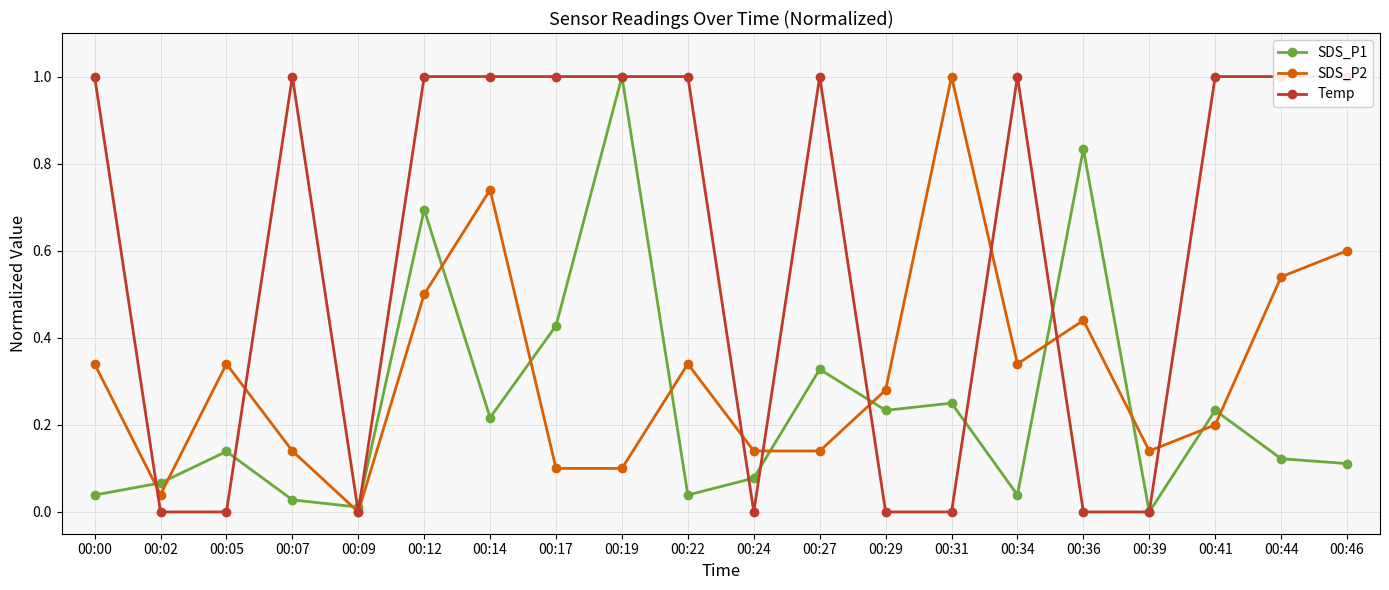

Reading left to right, list all the values displayed in this chart.

SDS_P1: 00:00=0.0	00:02=0.1	00:05=0.1	00:07=0.0	00:09=0.0	00:12=0.7	00:14=0.2	00:17=0.4	00:19=1.0	00:22=0.0	00:24=0.1	00:27=0.3	00:29=0.2	00:31=0.2	00:34=0.0	00:36=0.8	00:39=0.0	00:41=0.2	00:44=0.1	00:46=0.1
SDS_P2: 00:00=0.3	00:02=0.0	00:05=0.3	00:07=0.1	00:09=0.0	00:12=0.5	00:14=0.7	00:17=0.1	00:19=0.1	00:22=0.3	00:24=0.1	00:27=0.1	00:29=0.3	00:31=1.0	00:34=0.3	00:36=0.4	00:39=0.1	00:41=0.2	00:44=0.5	00:46=0.6
Temp: 00:00=1.0	00:02=0.0	00:05=0.0	00:07=1.0	00:09=0.0	00:12=1.0	00:14=1.0	00:17=1.0	00:19=1.0	00:22=1.0	00:24=0.0	00:27=1.0	00:29=0.0	00:31=0.0	00:34=1.0	00:36=0.0	00:39=0.0	00:41=1.0	00:44=1.0	00:46=1.0